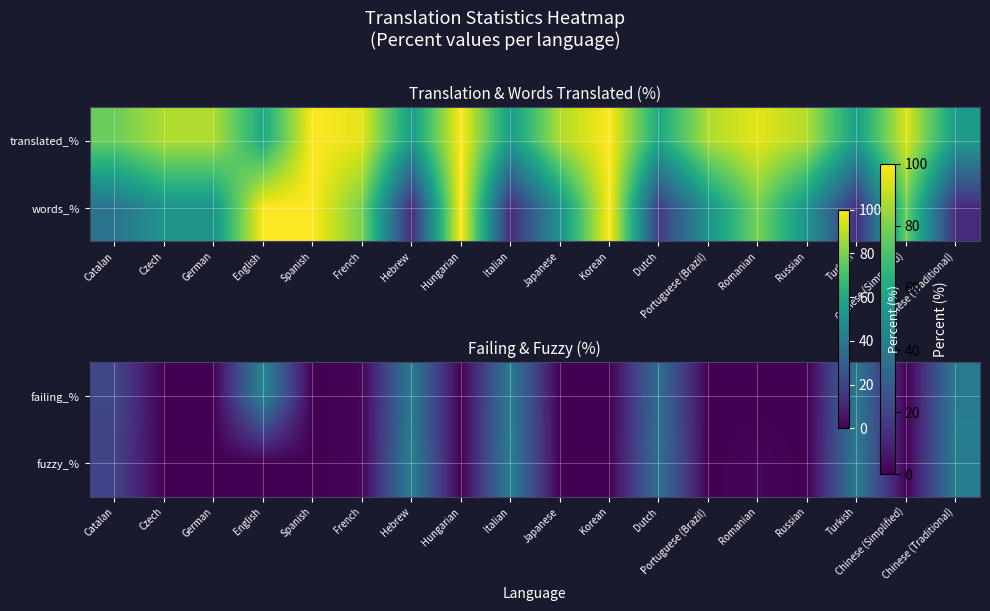

Which label corresponds to the largest value in the chart?

English